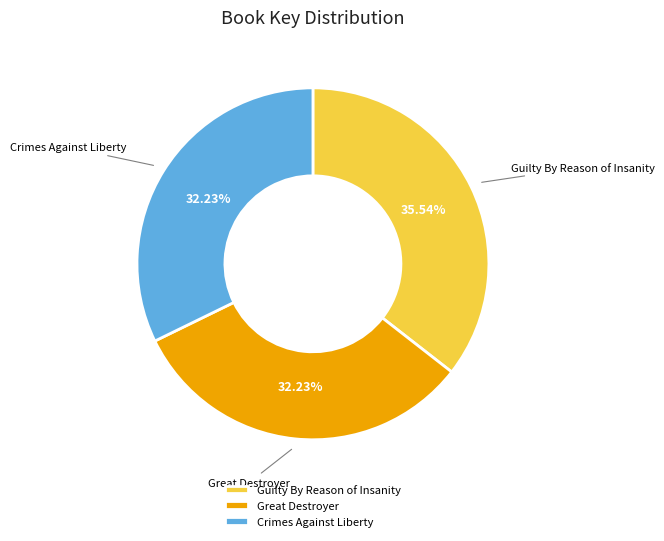

What is the total percentage of Great Destroyer and Guilty By Reason of Insanity?

67.8%